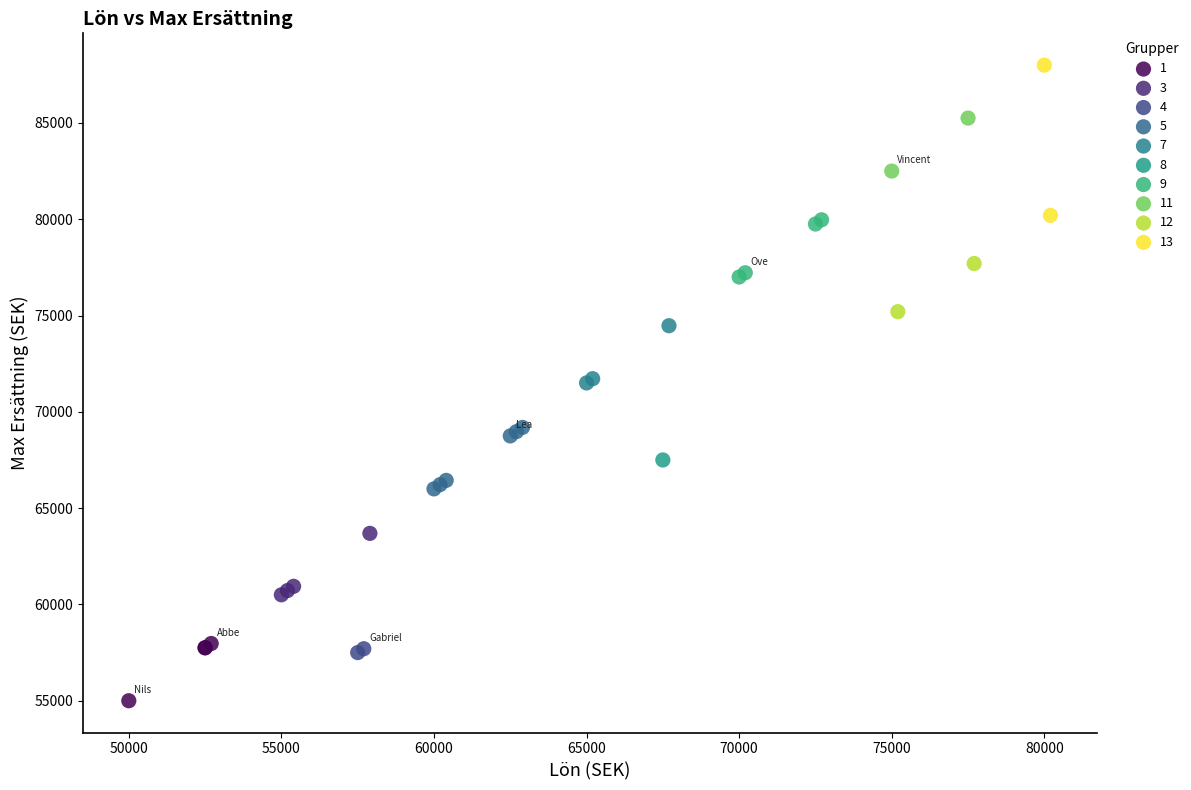

What are all the series names shown in the legend?

1, 3, 4, 5, 7, 8, 9, 11, 12, 13